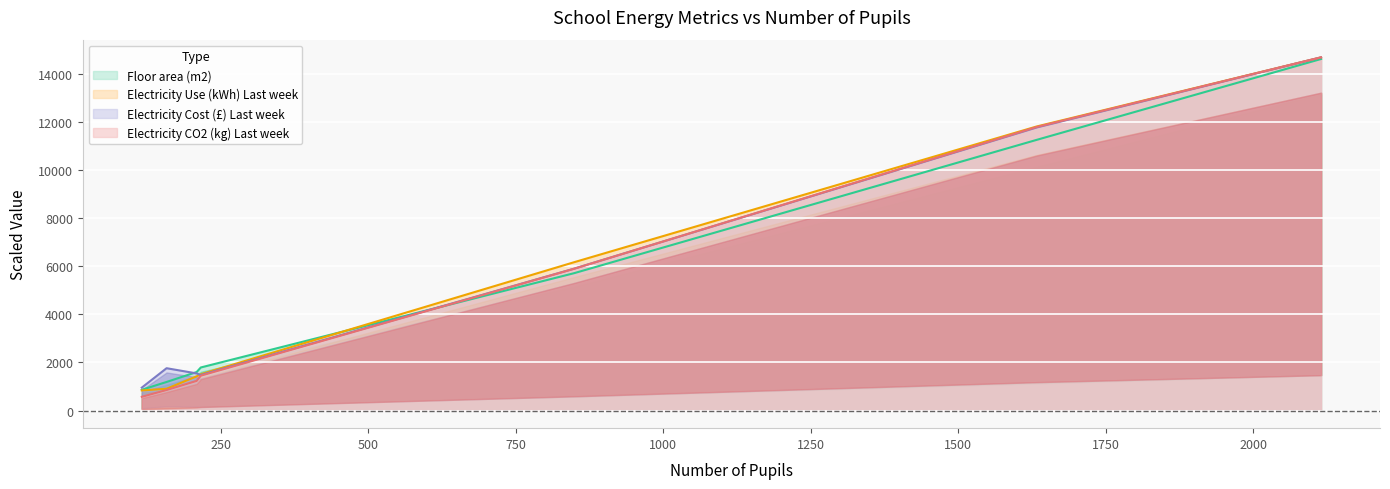

What is the maximum value for Floor area (m2)?

14627.8